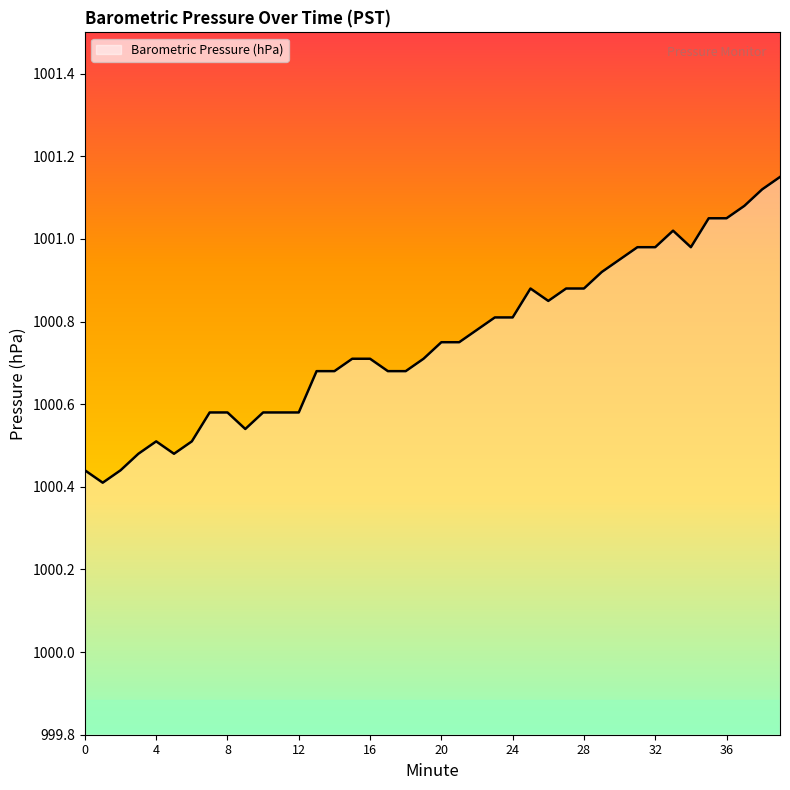

What is the difference between the maximum and minimum values?

0.7